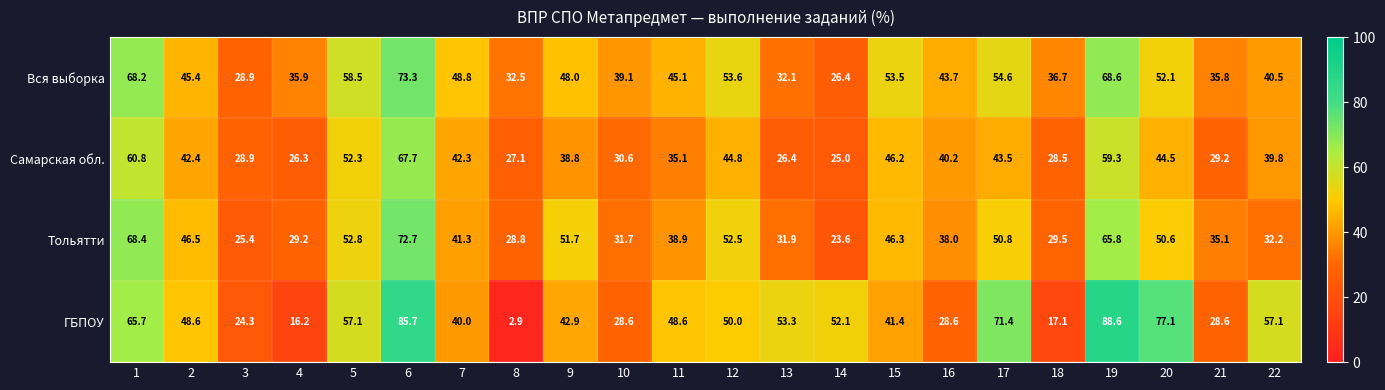

What is the spread (max minus min) of values at 6?

18.0